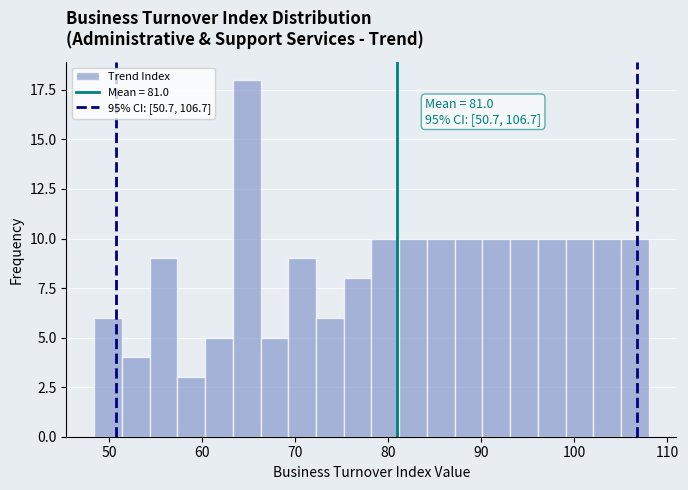

Around what value on the x-axis is the tallest bar? Give the approximate position of its centre, as read against the axis.

65